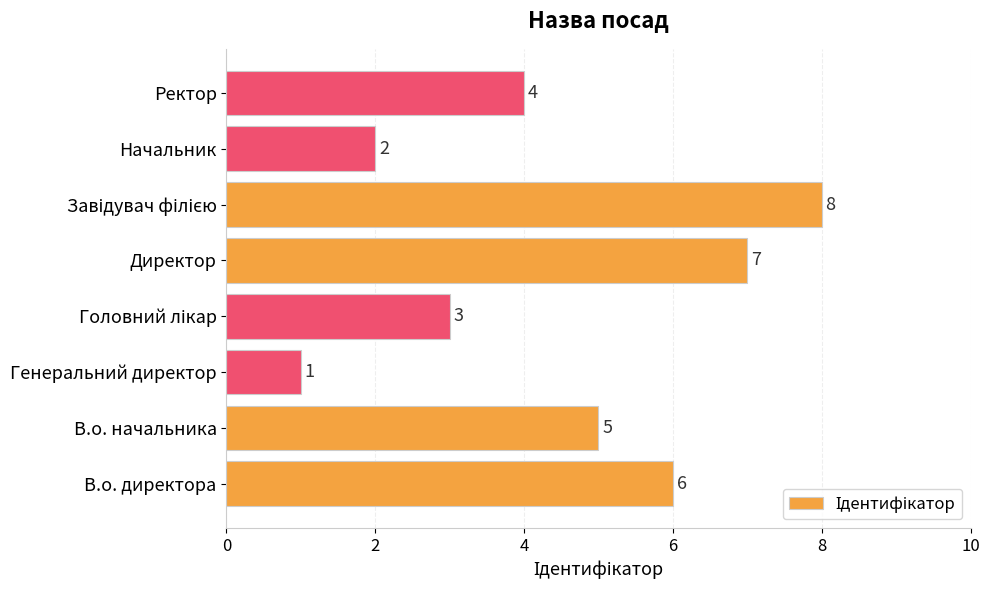

Between Директор and В.о. директора, which is larger?

Директор